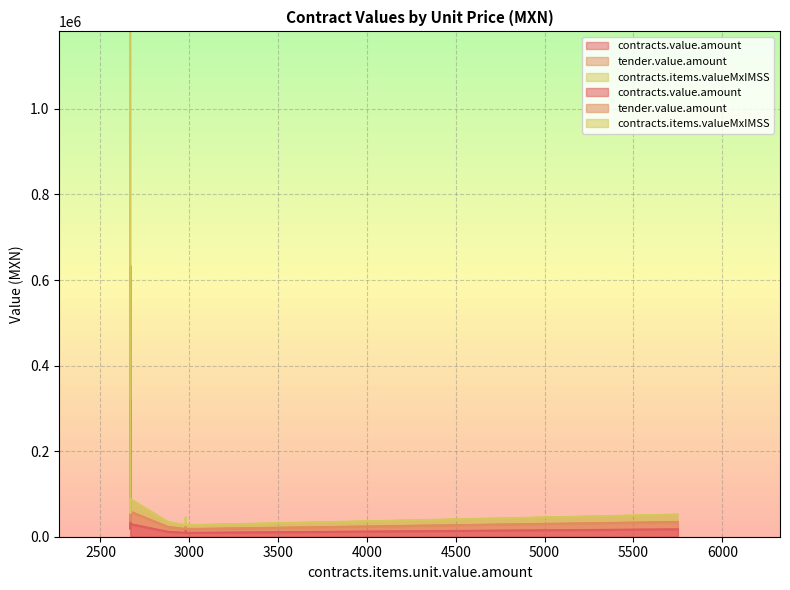

What is the smallest value displayed?

8940.0